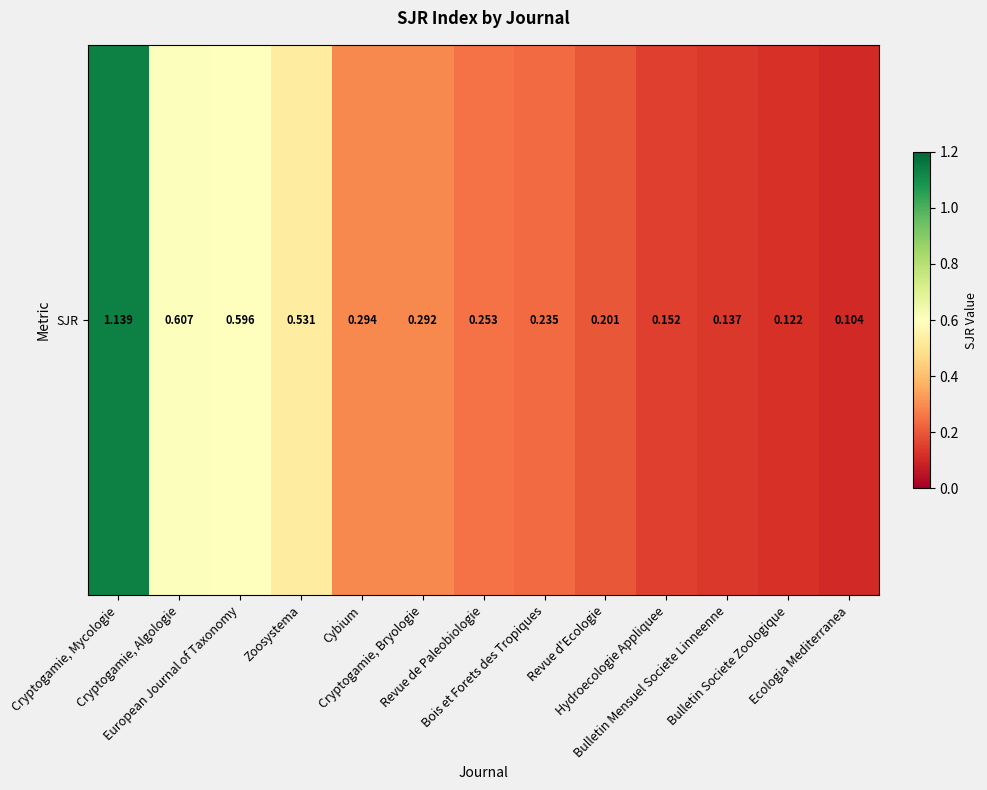

What is the difference between the maximum and minimum values?

1.0